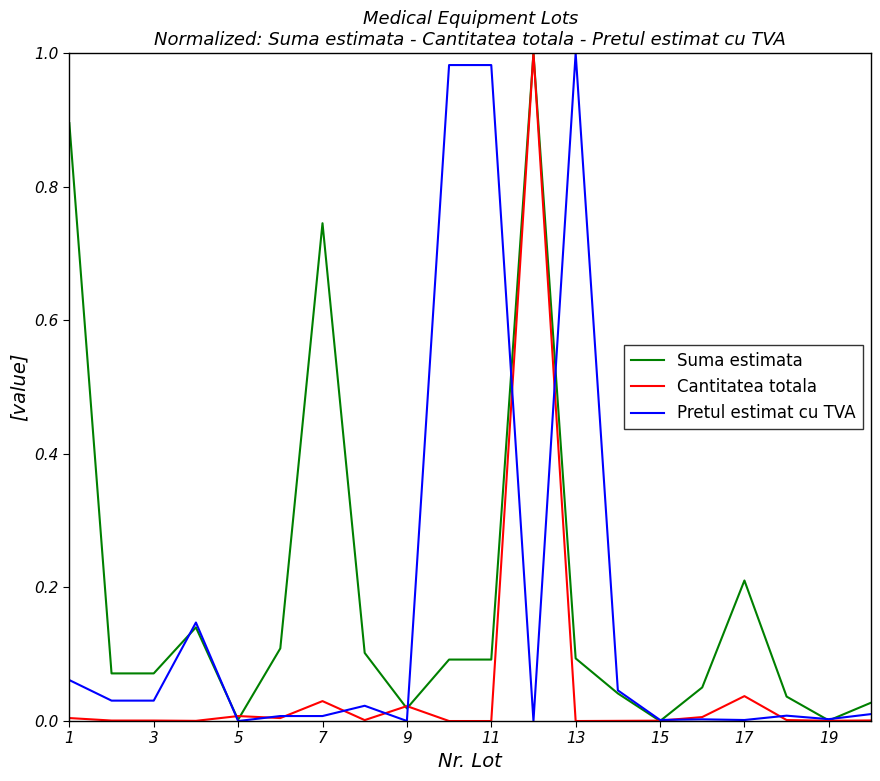

Rank the series by their average value, from highest to lowest.

Suma estimata, Pretul estimat cu TVA, Cantitatea totala